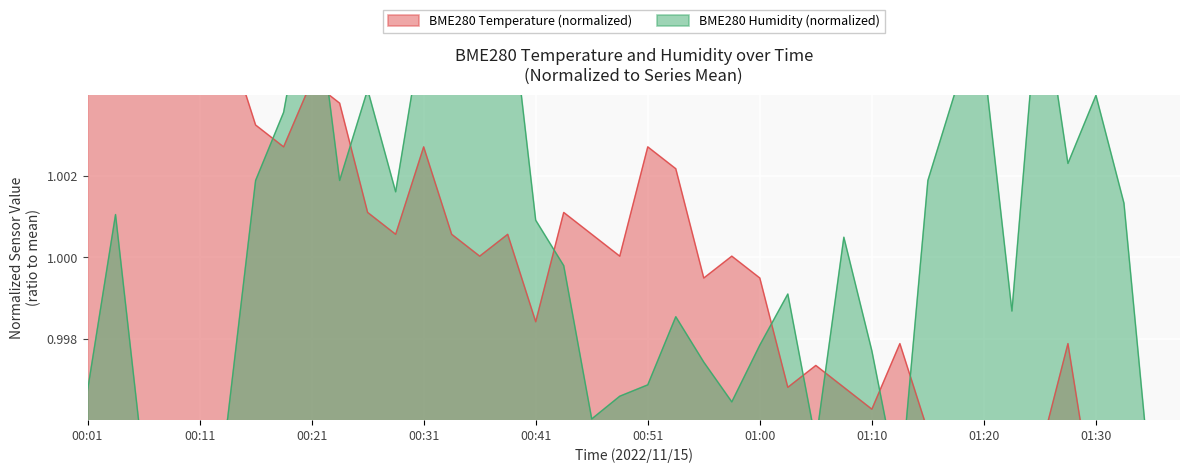

Where do BME280_temperature and BME280_humidity first cross each other?

00:16 and 00:18